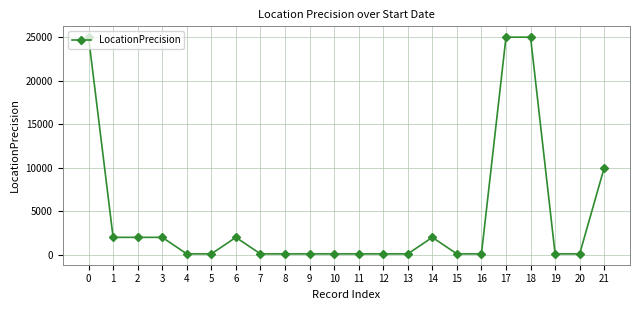

Between 3 and 4, which is larger?

3